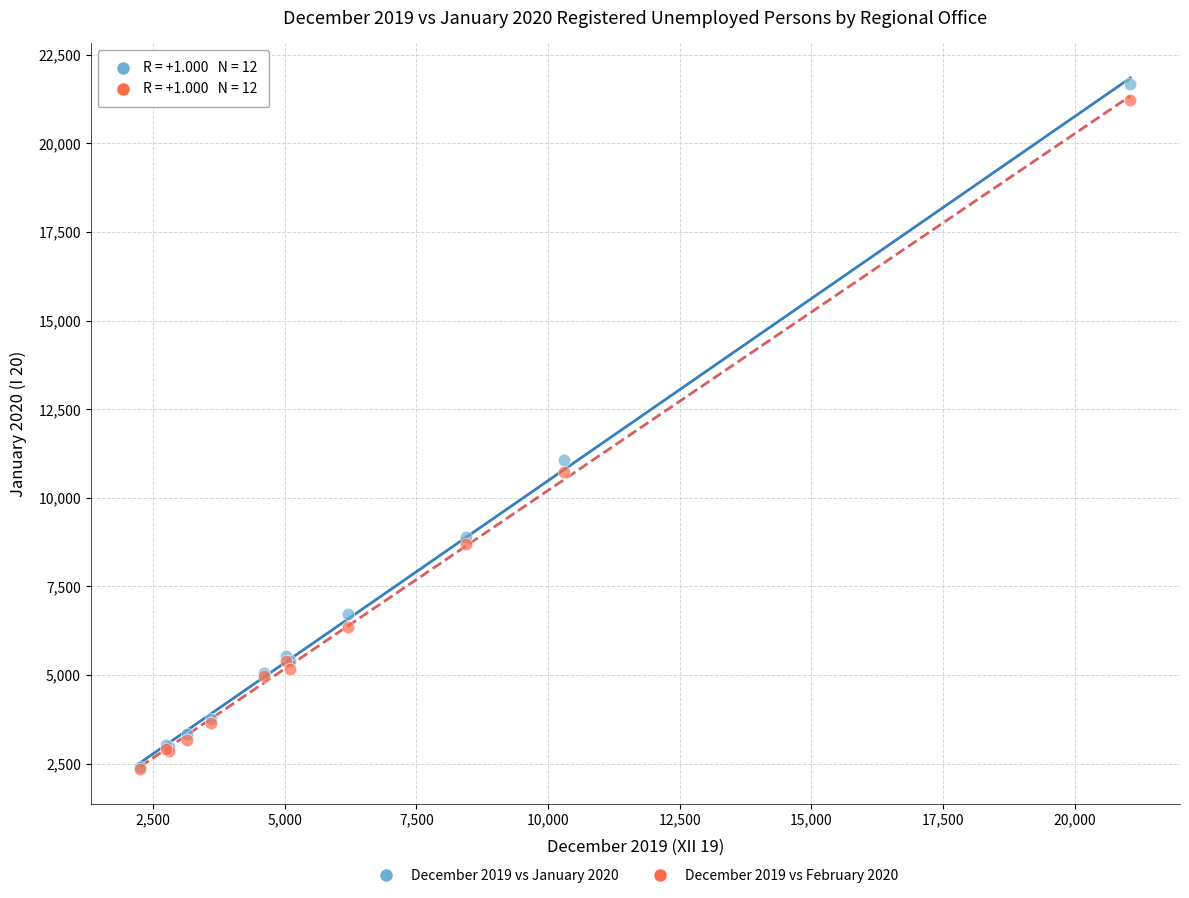

Across all series, what Y value is closest to 12014?

11066